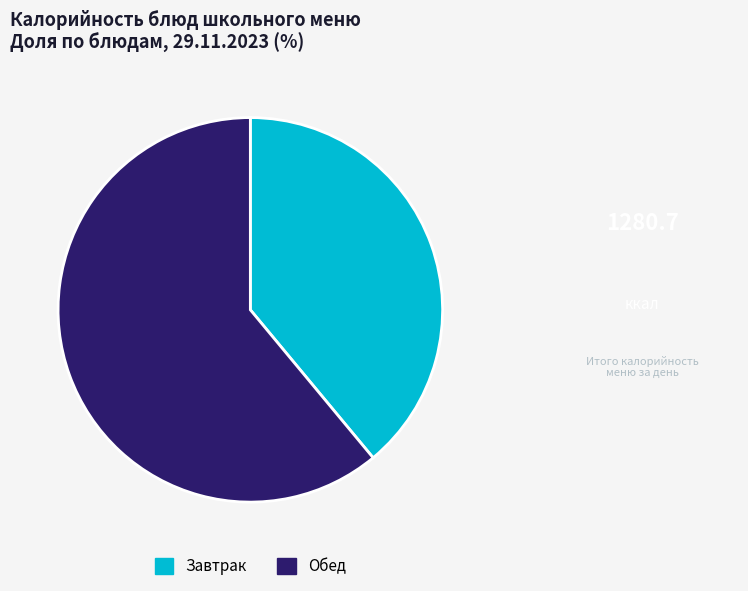

Which has a higher value, Завтрак or Обед?

Обед